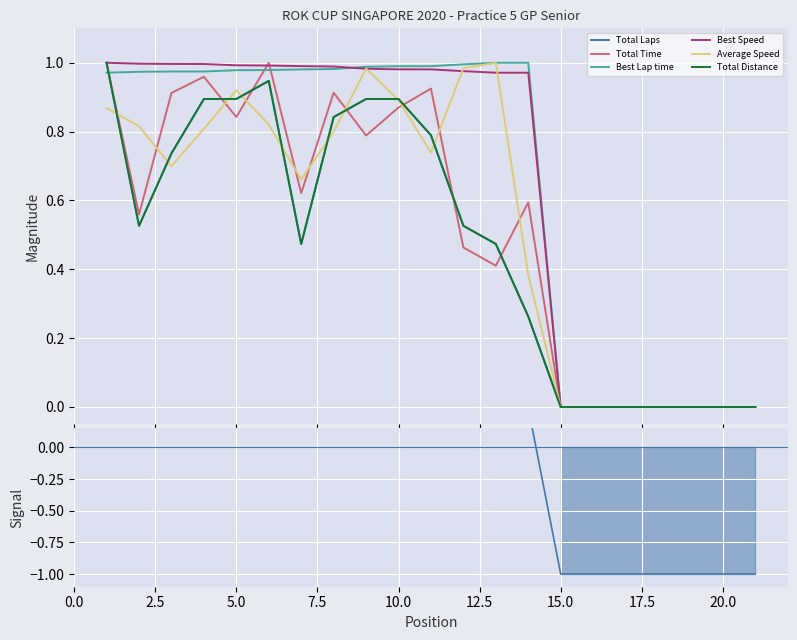

Rank the series by their maximum value, from lowest to highest.

Total Laps, Total Time, Best Lap time, Best Speed, Average Speed, Total Distance